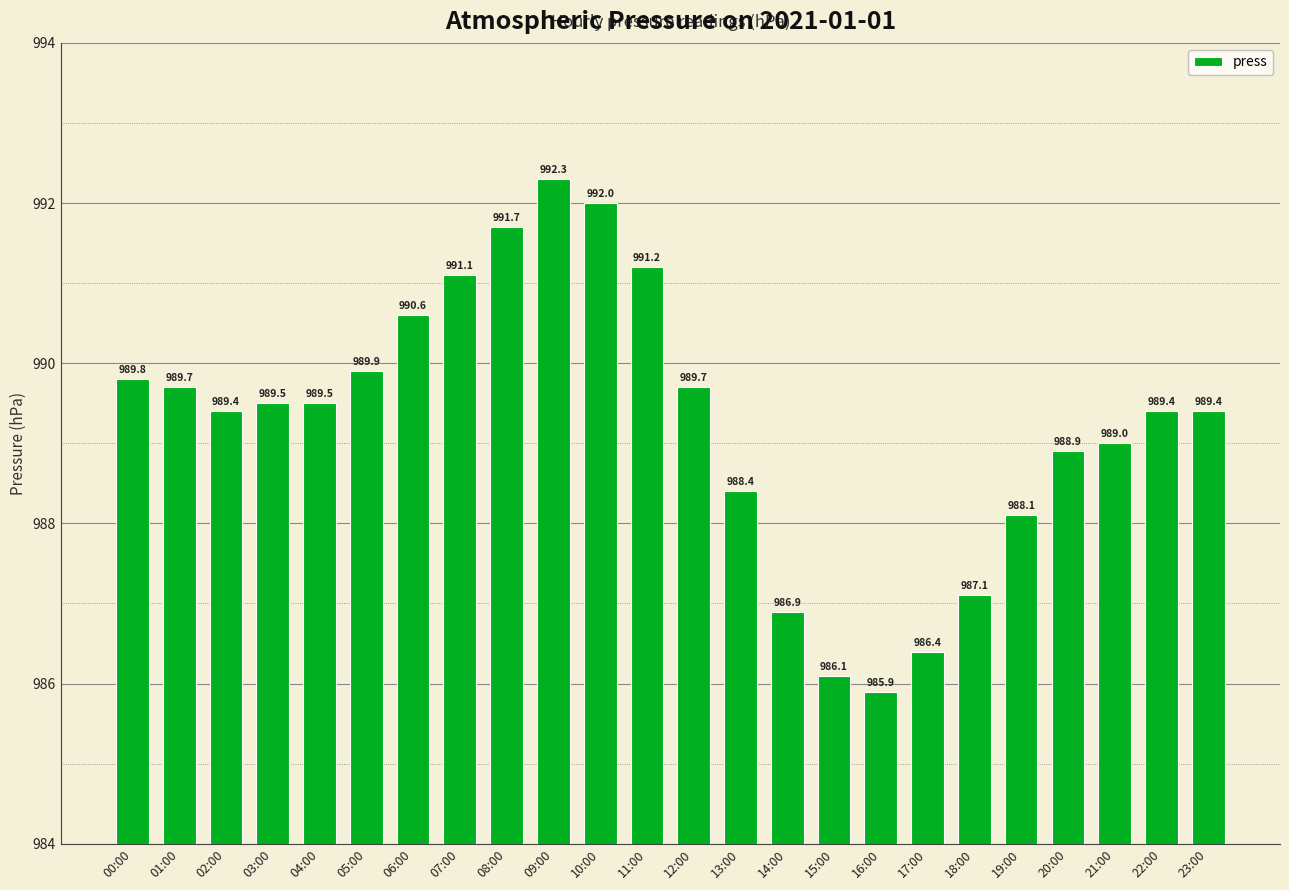

What is the approximate value at 23:00?

989.4